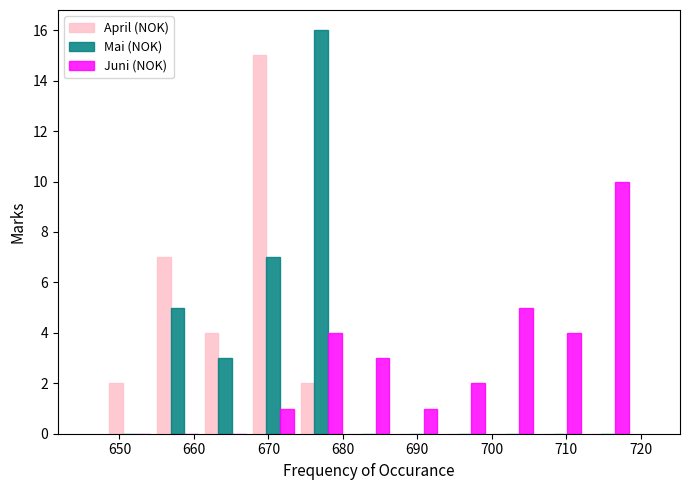

Reading left to right, transcribe this chart: for each range on the x-axis, give the height of each series' bar. Neither the bar edges nor the heights are printed on the chart, so give them approximately, as read against the axes.

648 to 655: April (NOK)=2	Mai (NOK)=0	Juni (NOK)=0
655 to 661: April (NOK)=7	Mai (NOK)=5	Juni (NOK)=0
661 to 667: April (NOK)=4	Mai (NOK)=3	Juni (NOK)=0
667 to 674: April (NOK)=15	Mai (NOK)=7	Juni (NOK)=1
674 to 680: April (NOK)=2	Mai (NOK)=16	Juni (NOK)=4
680 to 687: April (NOK)=0	Mai (NOK)=0	Juni (NOK)=3
687 to 693: April (NOK)=0	Mai (NOK)=0	Juni (NOK)=1
693 to 700: April (NOK)=0	Mai (NOK)=0	Juni (NOK)=2
700 to 706: April (NOK)=0	Mai (NOK)=0	Juni (NOK)=5
706 to 712: April (NOK)=0	Mai (NOK)=0	Juni (NOK)=4
712 to 719: April (NOK)=0	Mai (NOK)=0	Juni (NOK)=10